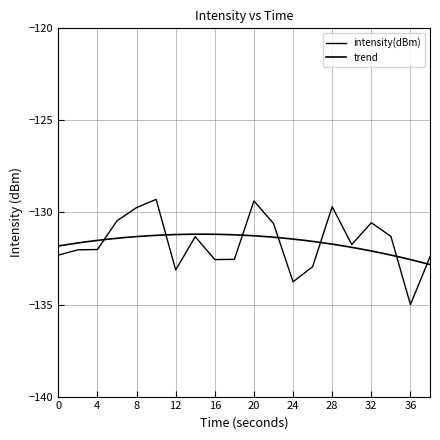

Is it true that the value at 18 is -198.8?

False